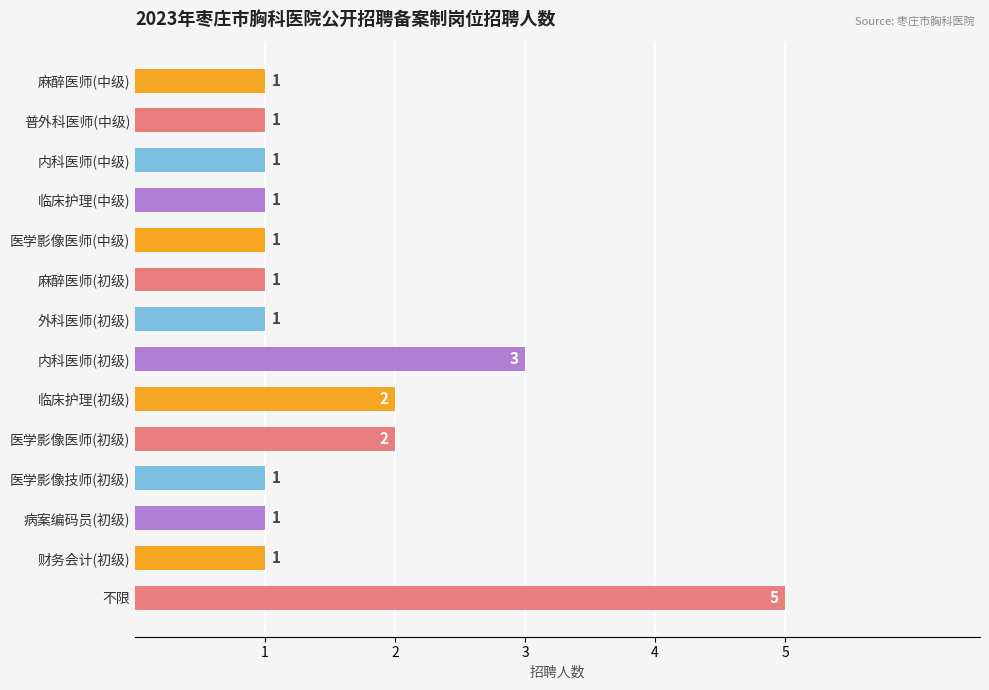

Is it true that the value at 普外科医师(中级) is 1?

True